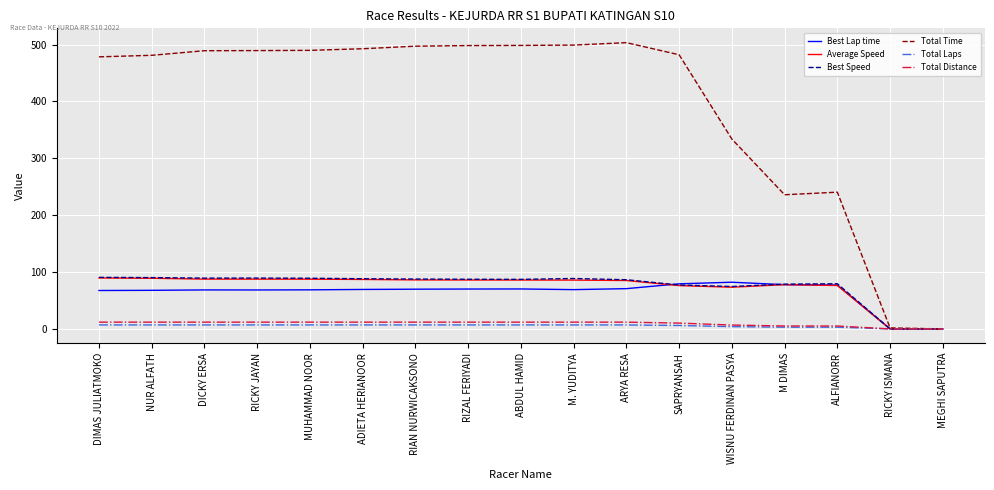

How many lines are shown in the chart?

6